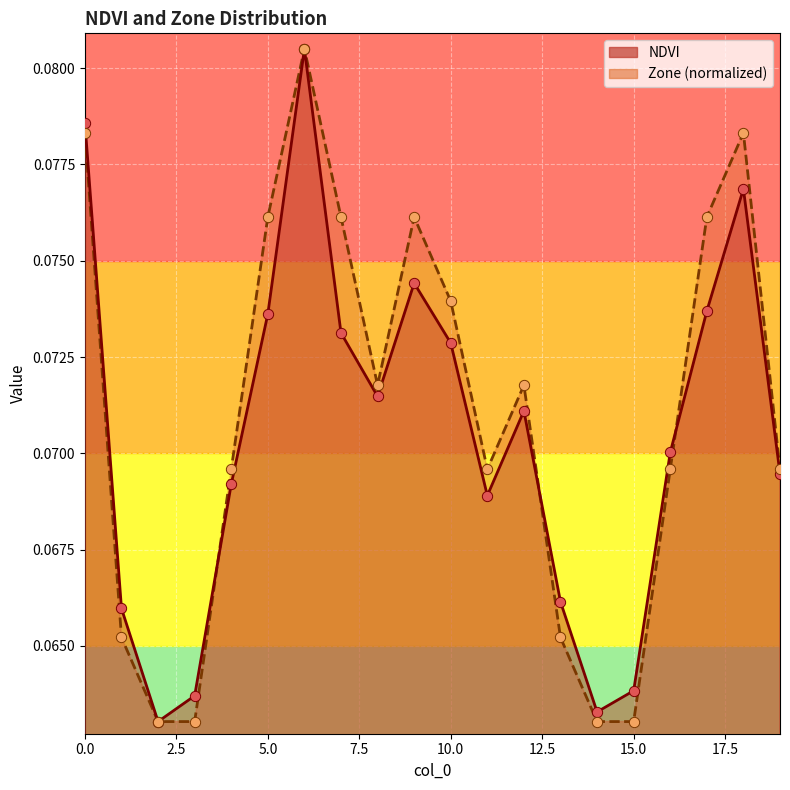

Is the value of NDVI at 7 greater than the value of Zone at 18?

No